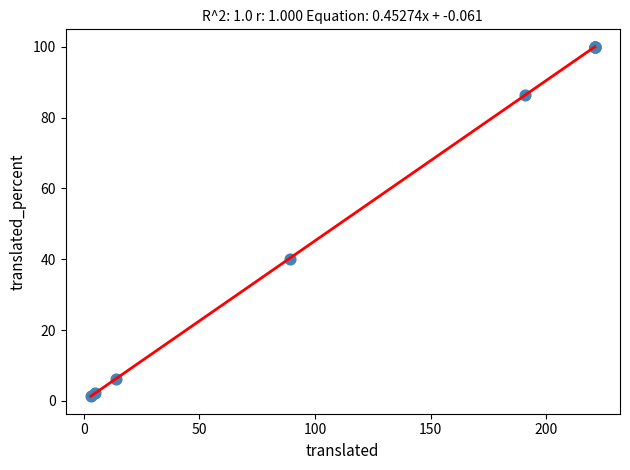

What Y value in the scatter plot is closest to 50?

40.2